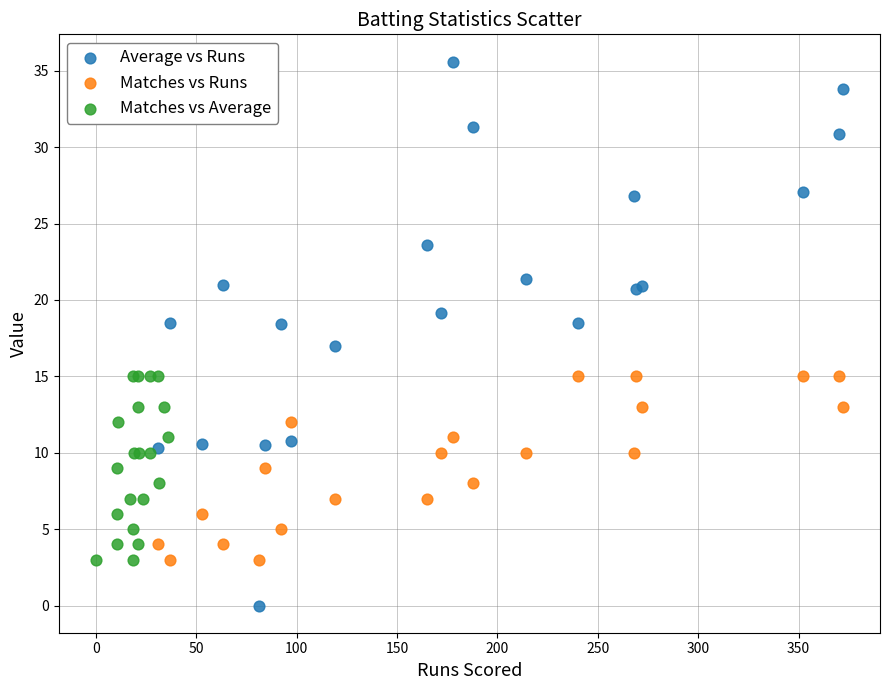

Which series reaches the maximum Y coordinate?

Average vs Runs